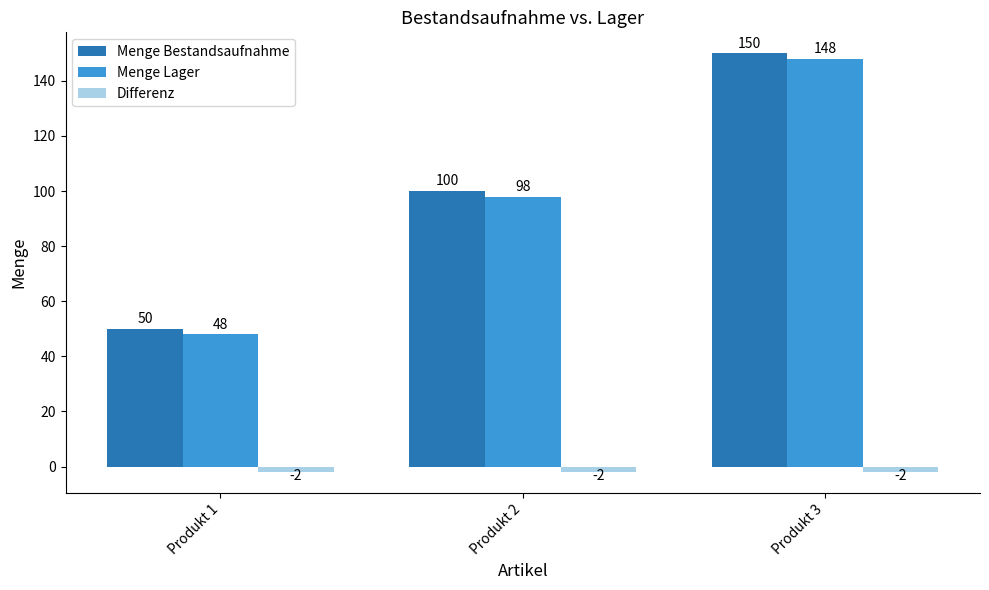

What is the value of the Menge Lager bar at the 2nd from the left?

98